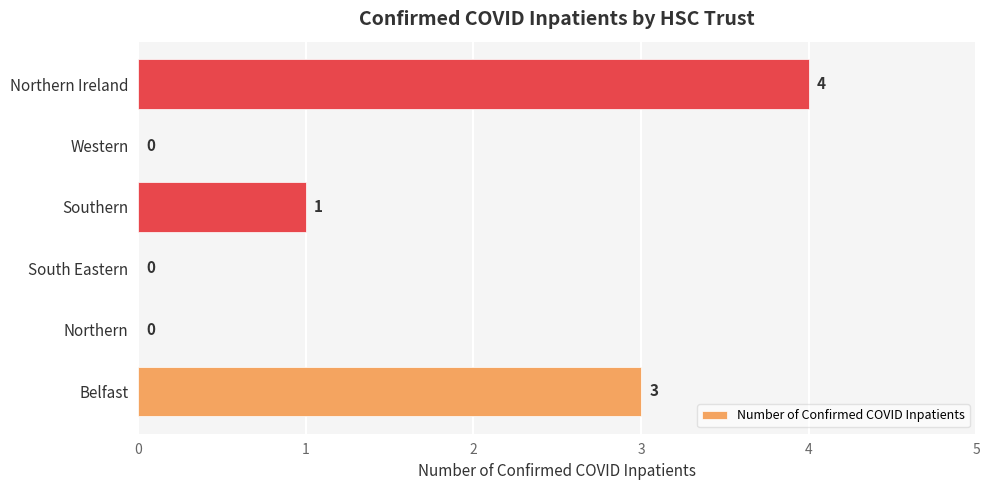

Between Western and Belfast, which is larger?

Belfast